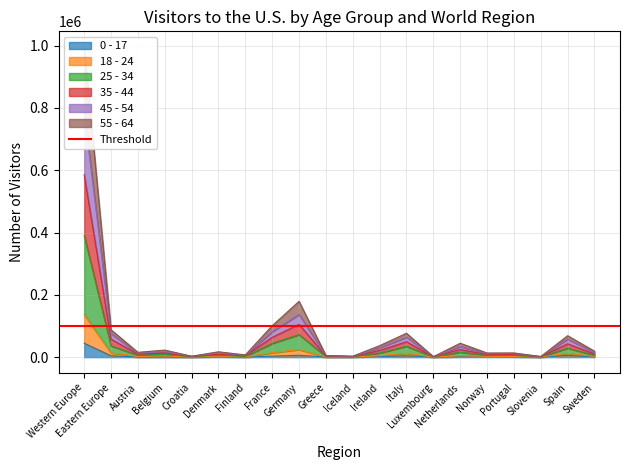

True or false: 55 - 64 has more than 2 points higher than both neighbors.

True